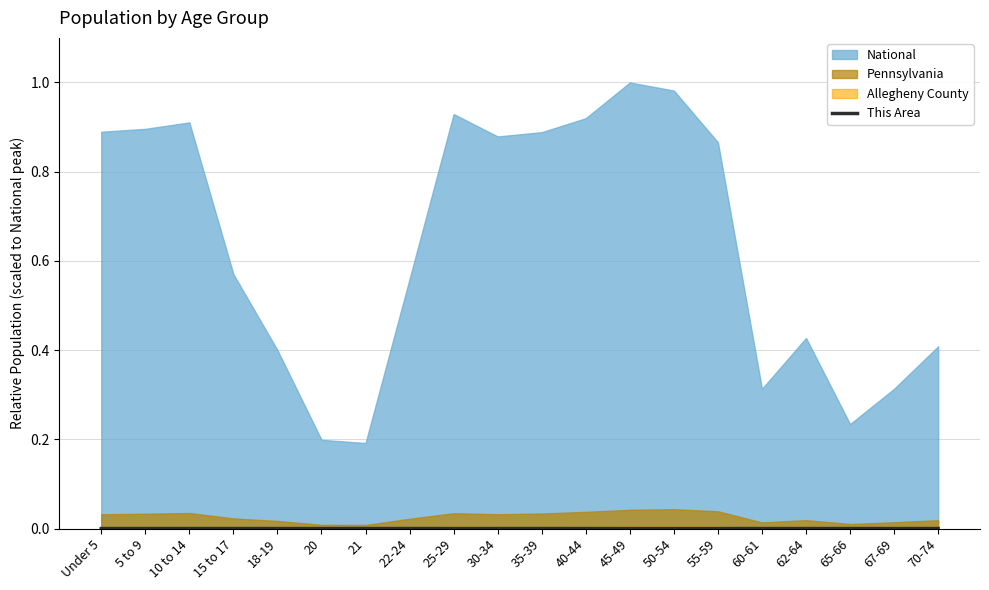

True or false: the data shows 0.0 at 20.

False